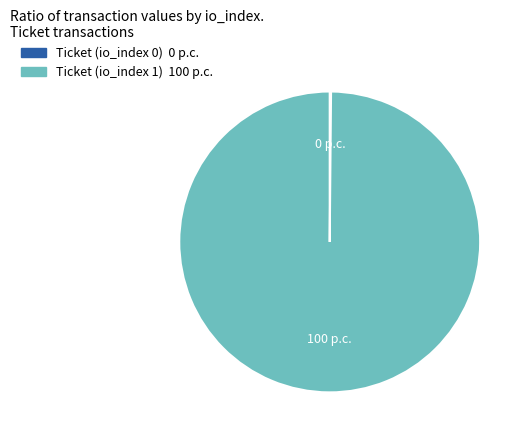

What is the largest slice in the pie chart?

Ticket (io_index 1)